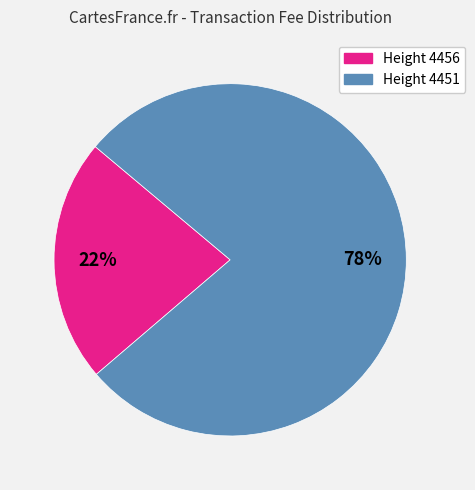

To the nearest percent, what is the average slice percentage?

50%